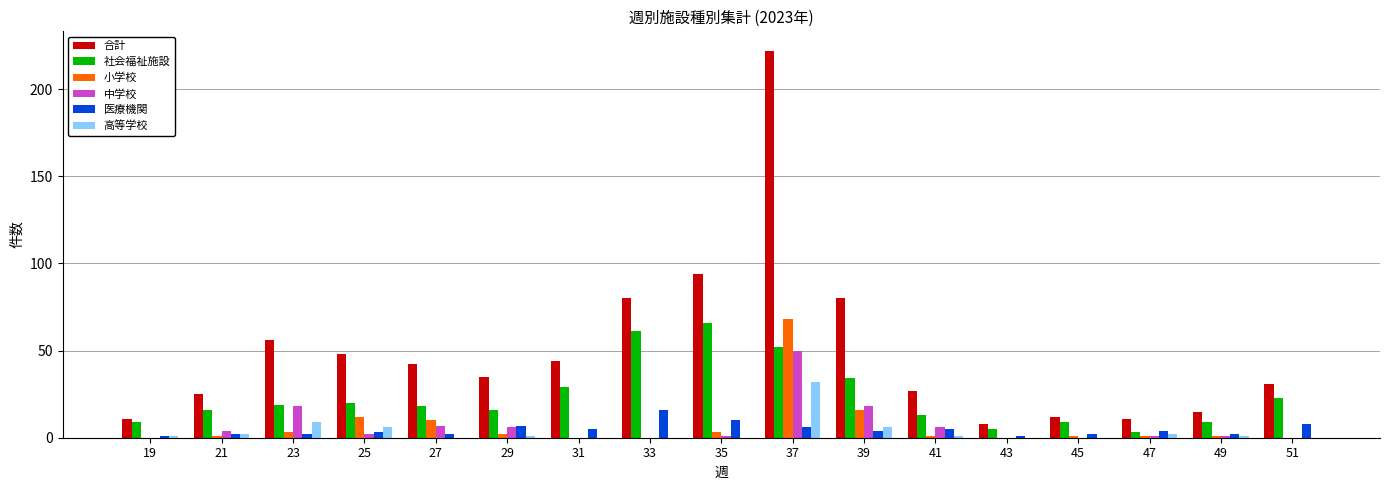

What are all the series names shown in the legend?

合計, 社会福祉施設, 小学校, 中学校, 医療機関, 高等学校